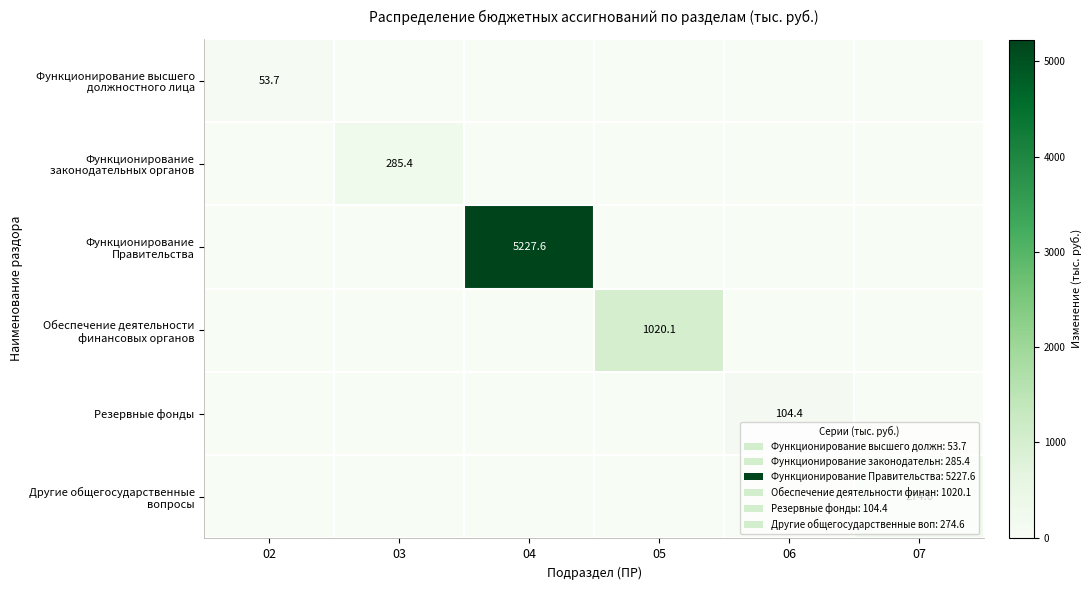

The value of Резервные фонды at 03 is 54.5. True or false?

False